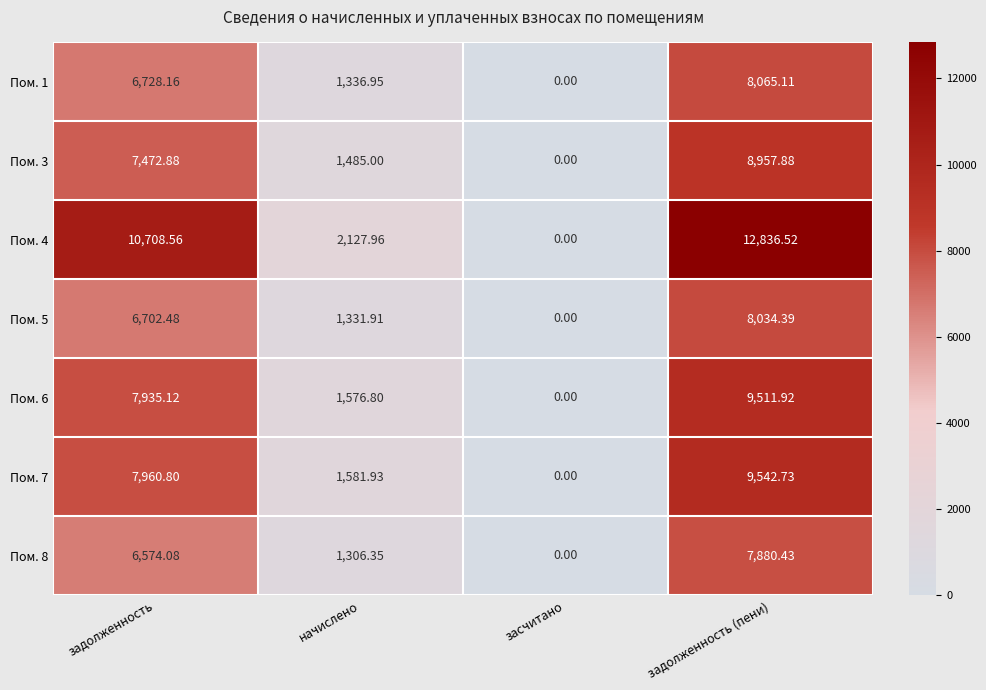

Rank the categories by Пом. 8 value from highest to lowest.

задолженность (пени), задолженность, начислено, засчитано